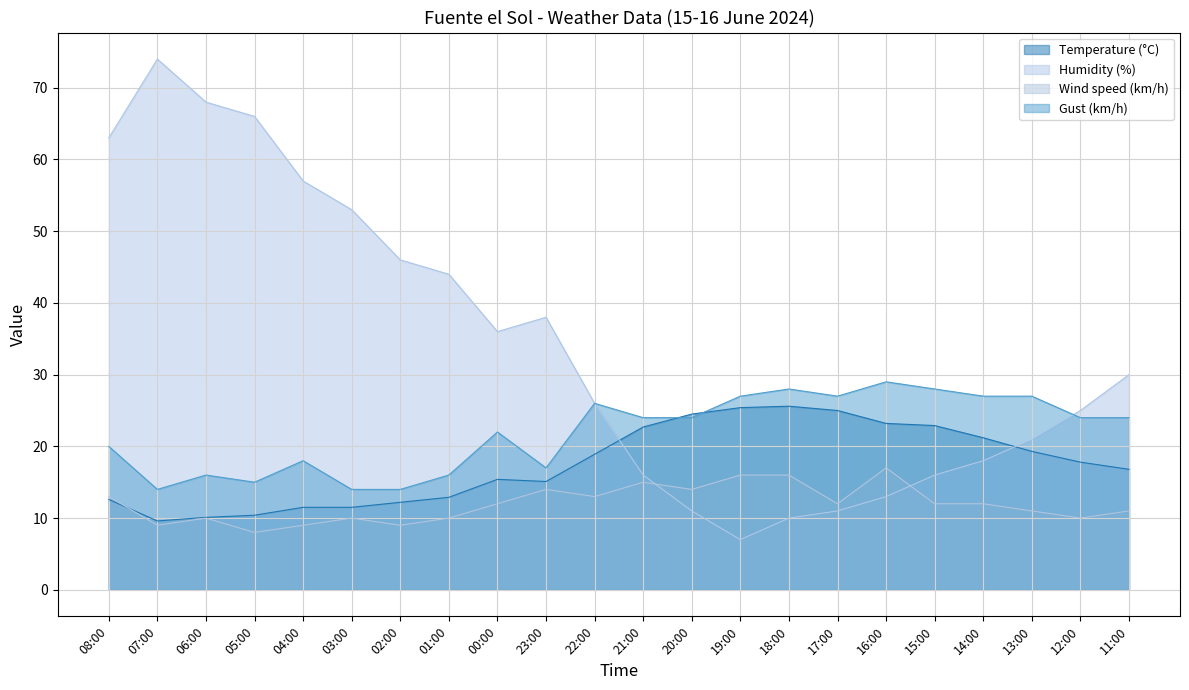

What is the difference between the maximum and second lowest values in the Temperature (°C) series?

15.5